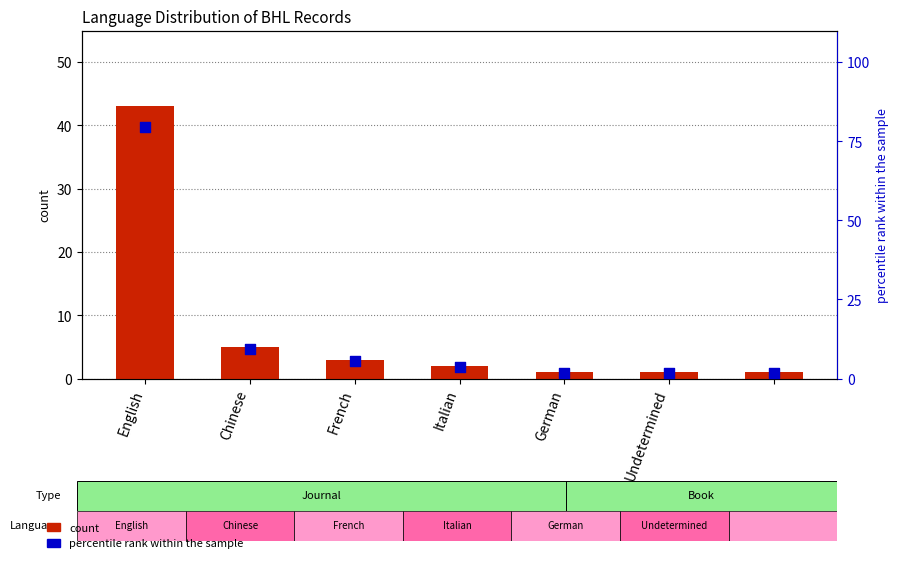

What is the total value across all series at English?

122.6